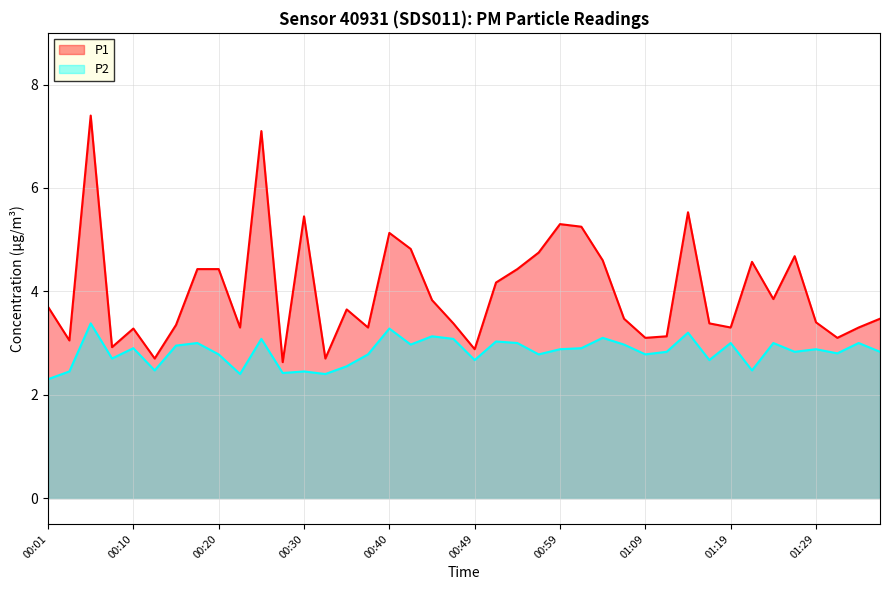

Where is P1 nearest to the value 5?

00:40